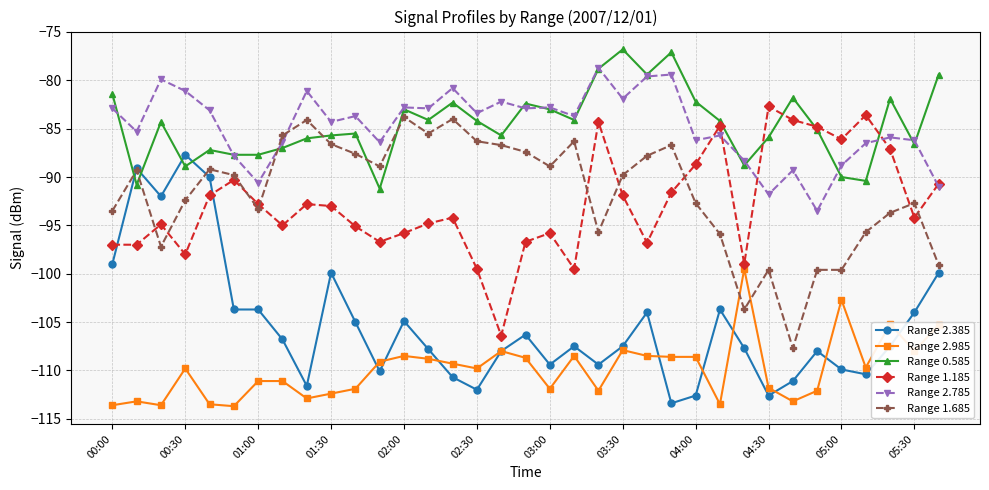

What is the smallest value displayed?

-113.7